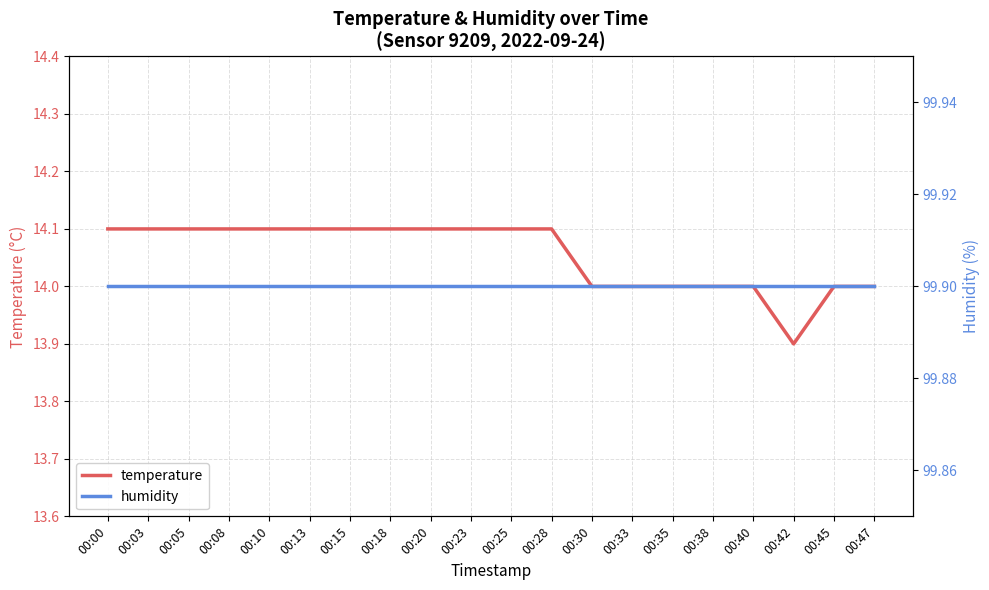

Rank the categories by humidity value from highest to lowest.

00:00, 00:03, 00:05, 00:08, 00:10, 00:13, 00:15, 00:18, 00:20, 00:23, 00:25, 00:28, 00:30, 00:33, 00:35, 00:38, 00:40, 00:42, 00:45, 00:47